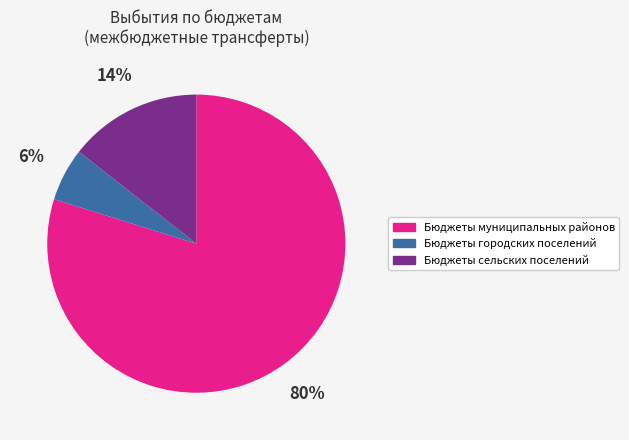

To the nearest percent, what is the difference between the largest and smallest slice percentages?

74%